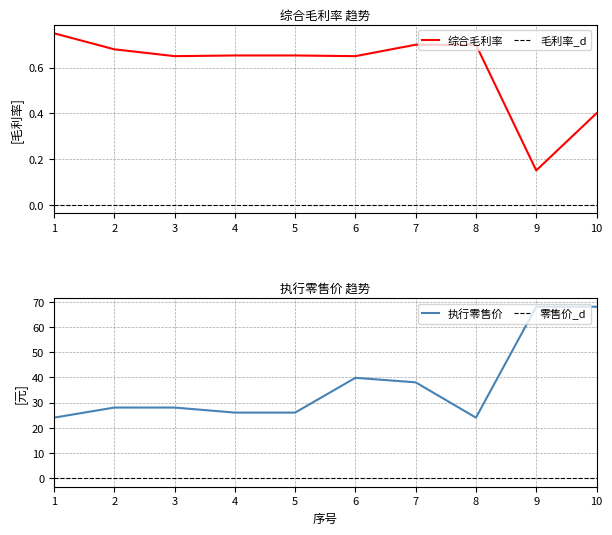

The 综合毛利率 series shows 0.7 at 7. True or false?

True